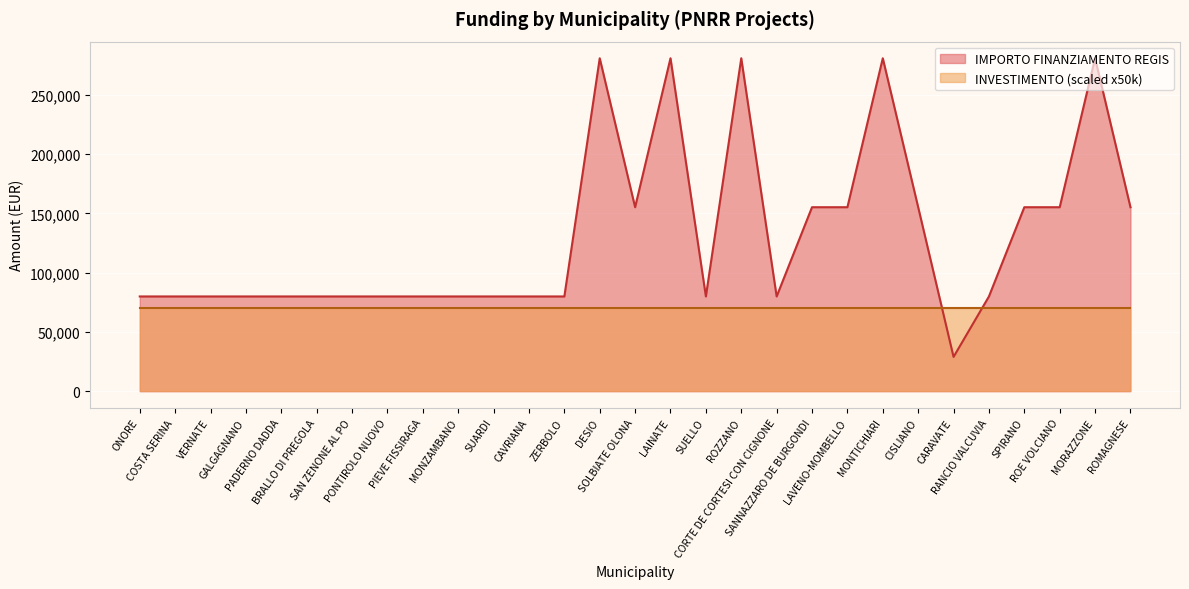

What is the sum of all values?

3798952